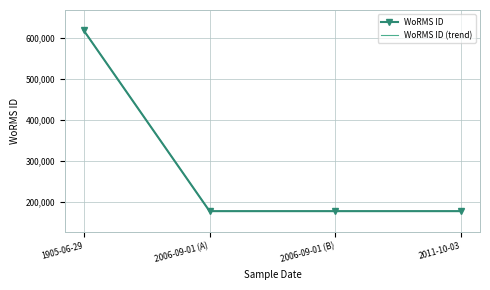

Count the number of categories in the chart.

4